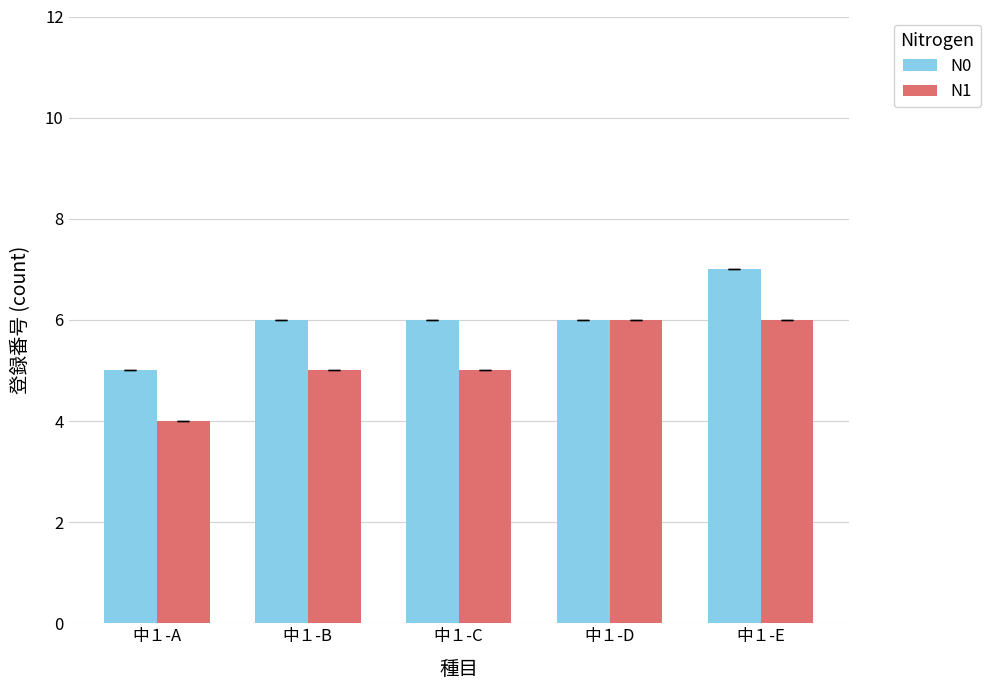

What are all the series names shown in the legend?

N0, N1